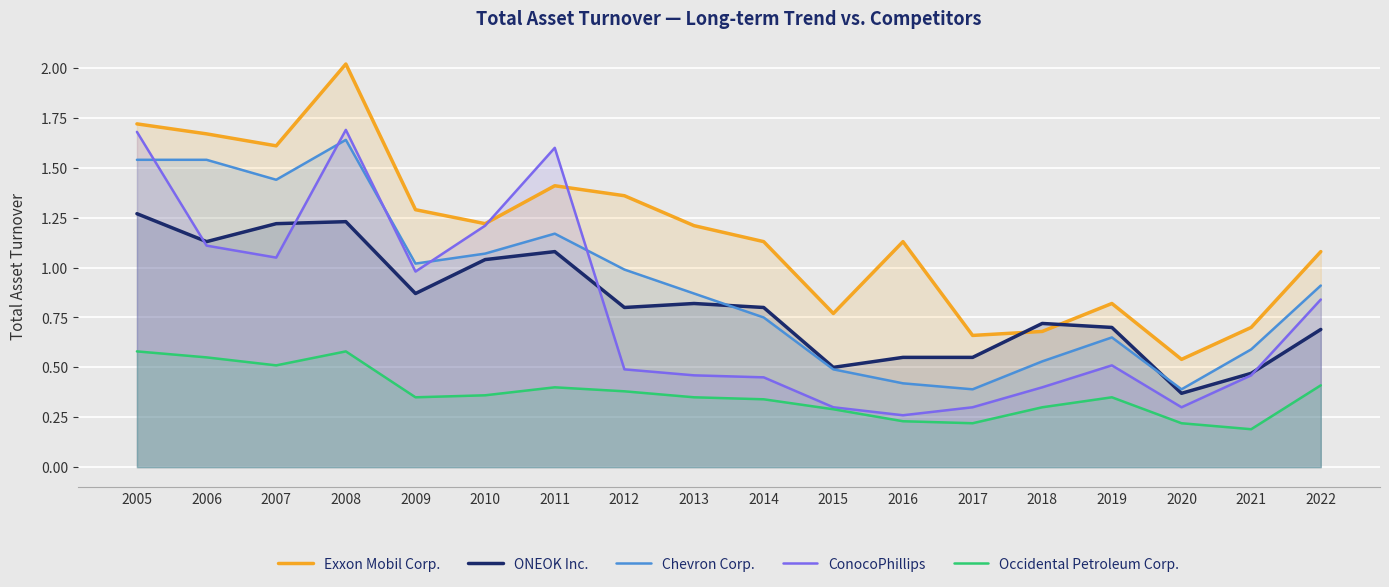

At which label does ONEOK Inc. reach its peak?

2005